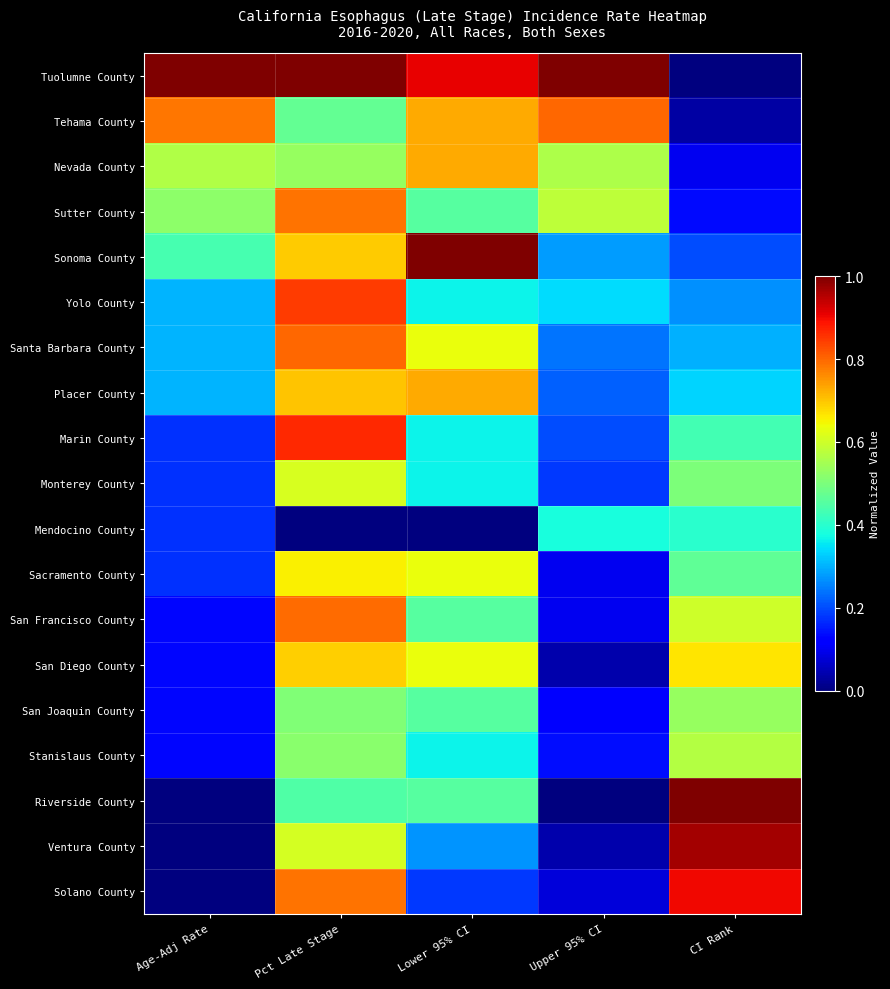

Reading left to right, transcribe all the data shown in this chart.

Tuolumne County: Age-Adj Rate=1.0	Pct Late Stage=1.0	Lower 95% CI=0.9	Upper 95% CI=1.0	CI Rank=0.0
Tehama County: Age-Adj Rate=0.8	Pct Late Stage=0.5	Lower 95% CI=0.7	Upper 95% CI=0.8	CI Rank=0.0
Nevada County: Age-Adj Rate=0.6	Pct Late Stage=0.5	Lower 95% CI=0.7	Upper 95% CI=0.6	CI Rank=0.1
Sutter County: Age-Adj Rate=0.5	Pct Late Stage=0.8	Lower 95% CI=0.5	Upper 95% CI=0.6	CI Rank=0.1
Sonoma County: Age-Adj Rate=0.4	Pct Late Stage=0.7	Lower 95% CI=1.0	Upper 95% CI=0.3	CI Rank=0.2
Yolo County: Age-Adj Rate=0.3	Pct Late Stage=0.8	Lower 95% CI=0.4	Upper 95% CI=0.3	CI Rank=0.3
Santa Barbara County: Age-Adj Rate=0.3	Pct Late Stage=0.8	Lower 95% CI=0.6	Upper 95% CI=0.2	CI Rank=0.3
Placer County: Age-Adj Rate=0.3	Pct Late Stage=0.7	Lower 95% CI=0.7	Upper 95% CI=0.2	CI Rank=0.3
Marin County: Age-Adj Rate=0.2	Pct Late Stage=0.9	Lower 95% CI=0.4	Upper 95% CI=0.2	CI Rank=0.4
Monterey County: Age-Adj Rate=0.2	Pct Late Stage=0.6	Lower 95% CI=0.4	Upper 95% CI=0.2	CI Rank=0.5
Mendocino County: Age-Adj Rate=0.2	Pct Late Stage=0.0	Lower 95% CI=0.0	Upper 95% CI=0.4	CI Rank=0.4
Sacramento County: Age-Adj Rate=0.2	Pct Late Stage=0.7	Lower 95% CI=0.6	Upper 95% CI=0.1	CI Rank=0.5
San Francisco County: Age-Adj Rate=0.1	Pct Late Stage=0.8	Lower 95% CI=0.5	Upper 95% CI=0.1	CI Rank=0.6
San Diego County: Age-Adj Rate=0.1	Pct Late Stage=0.7	Lower 95% CI=0.6	Upper 95% CI=0.0	CI Rank=0.7
San Joaquin County: Age-Adj Rate=0.1	Pct Late Stage=0.5	Lower 95% CI=0.5	Upper 95% CI=0.1	CI Rank=0.5
Stanislaus County: Age-Adj Rate=0.1	Pct Late Stage=0.5	Lower 95% CI=0.4	Upper 95% CI=0.1	CI Rank=0.6
Riverside County: Age-Adj Rate=0.0	Pct Late Stage=0.4	Lower 95% CI=0.5	Upper 95% CI=0.0	CI Rank=1.0
Ventura County: Age-Adj Rate=0.0	Pct Late Stage=0.6	Lower 95% CI=0.3	Upper 95% CI=0.0	CI Rank=1.0
Solano County: Age-Adj Rate=0.0	Pct Late Stage=0.8	Lower 95% CI=0.2	Upper 95% CI=0.1	CI Rank=0.9